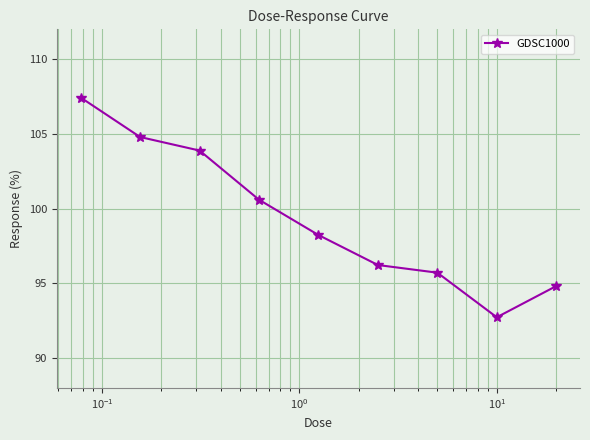

How many data points are less than 98?

4